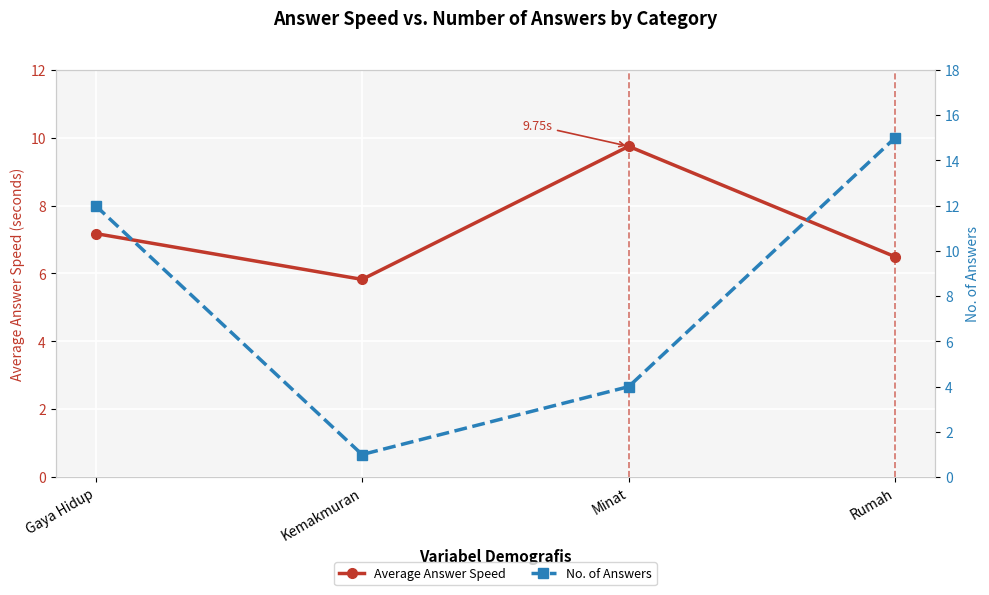

Rank the series by their maximum value, from lowest to highest.

Average Answer Speed, No. of Answers